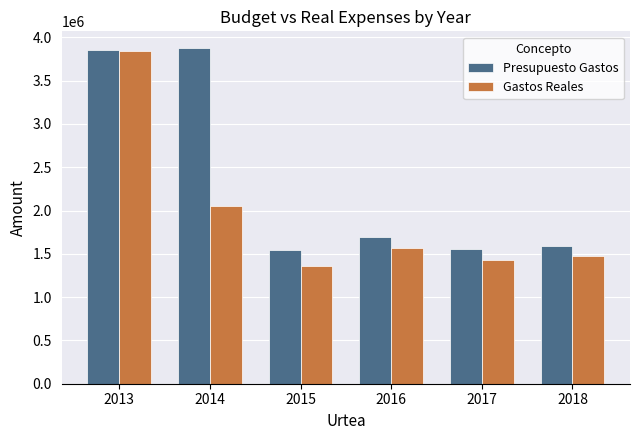

The Presupuesto Gastos series shows 995651.6 at 2013. True or false?

False